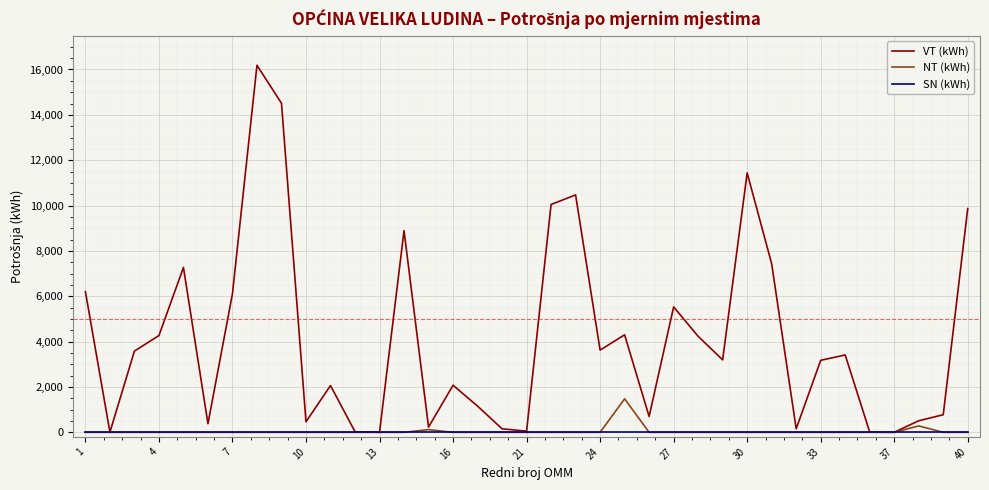

What are all the series names shown in the legend?

VT (kWh), NT (kWh), SN (kWh)